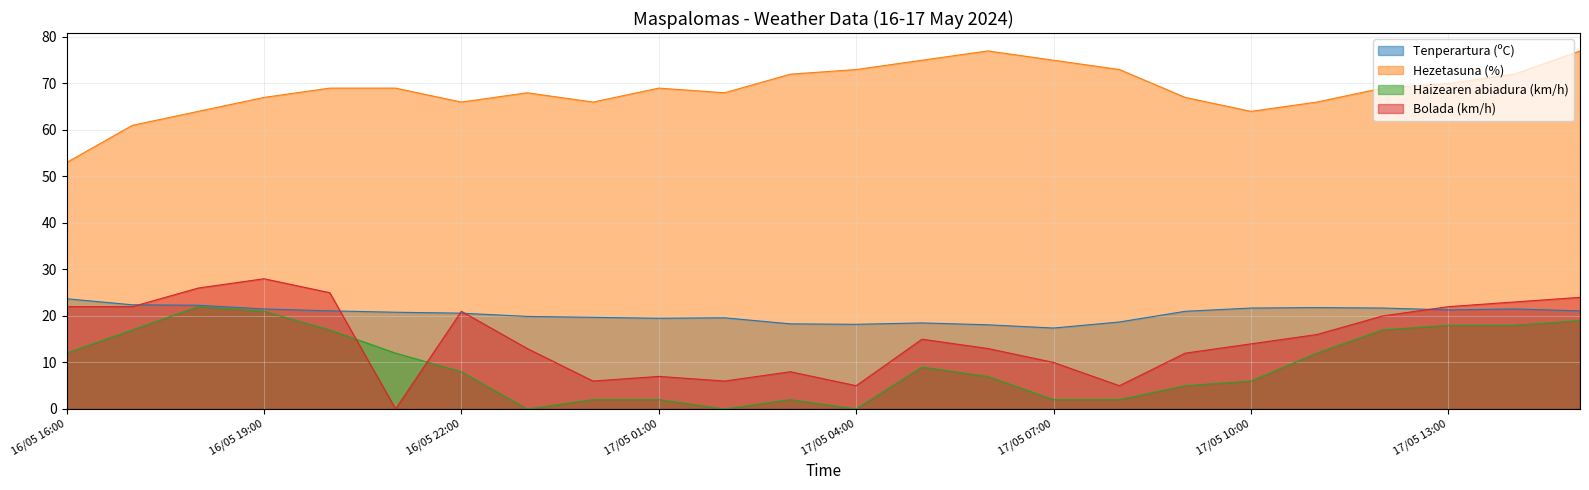

Rank the series at 17/05 07:00 from highest to lowest value.

Hezetasuna (%), Tenperartura (ºC), Bolada (km/h), Haizearen abiadura (km/h)